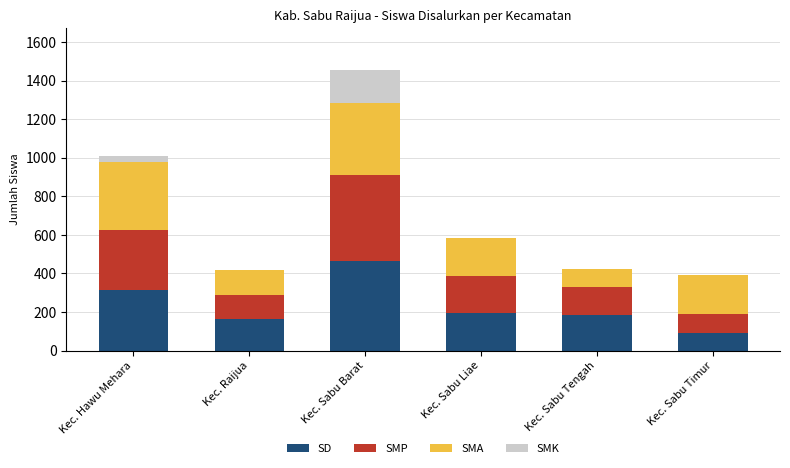

At which category is the sum across all series the highest?

Kec. Sabu Barat